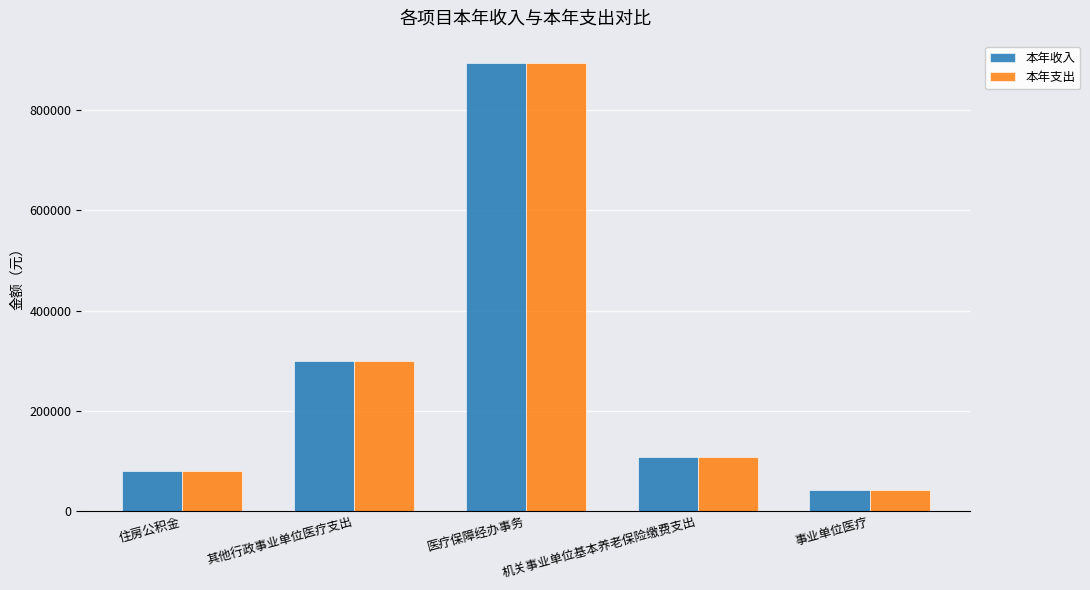

At which label is 本年收入 closest to 468279?

其他行政事业单位医疗支出